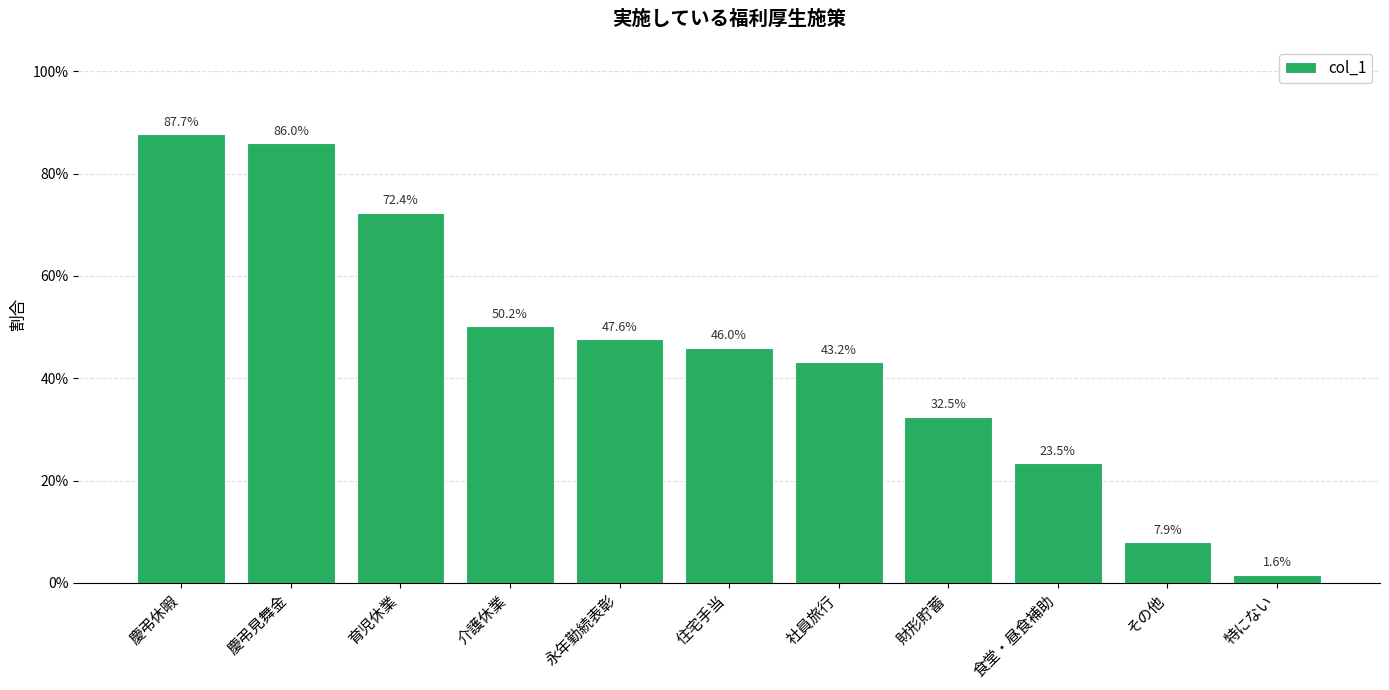

Does the chart contain any negative values?

No